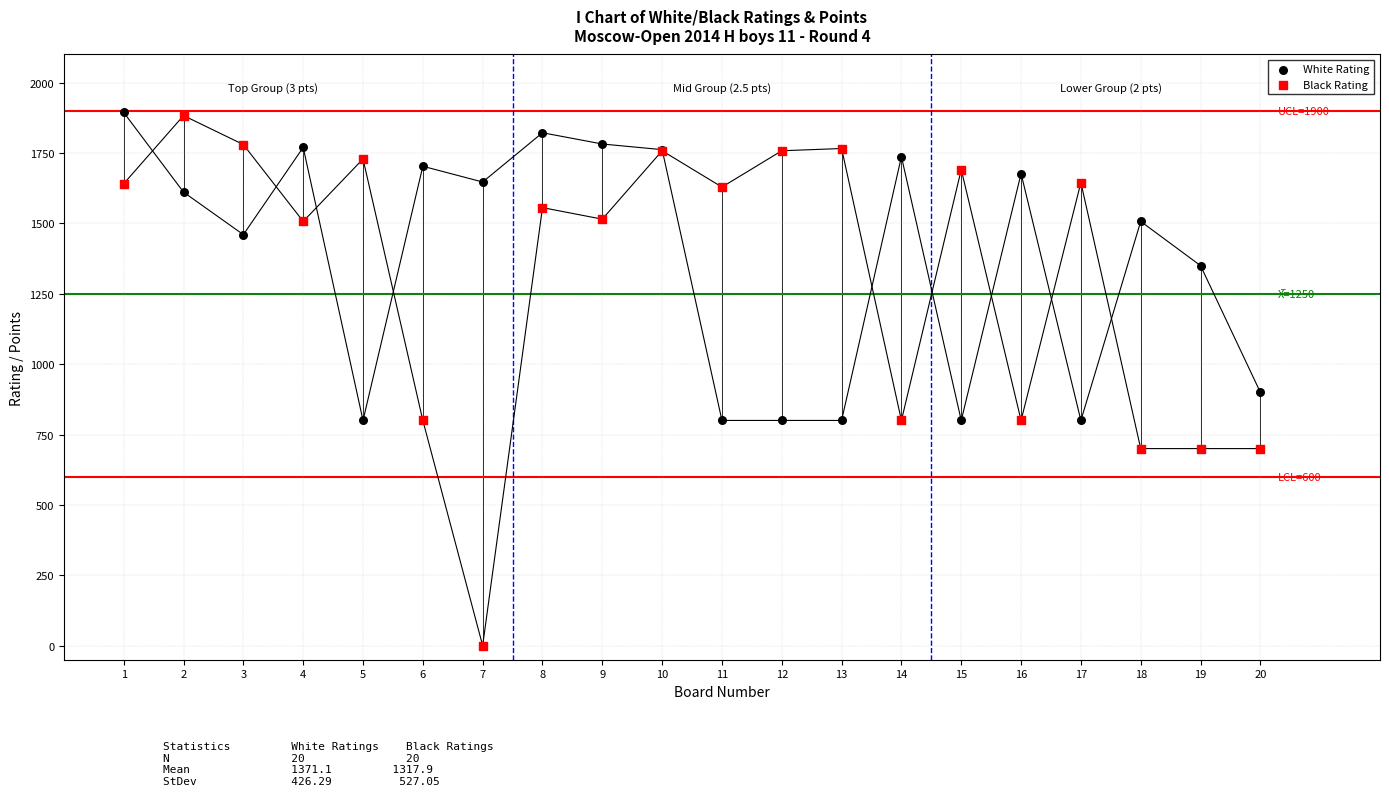

Which series contains the lowest Y value?

Black Rating